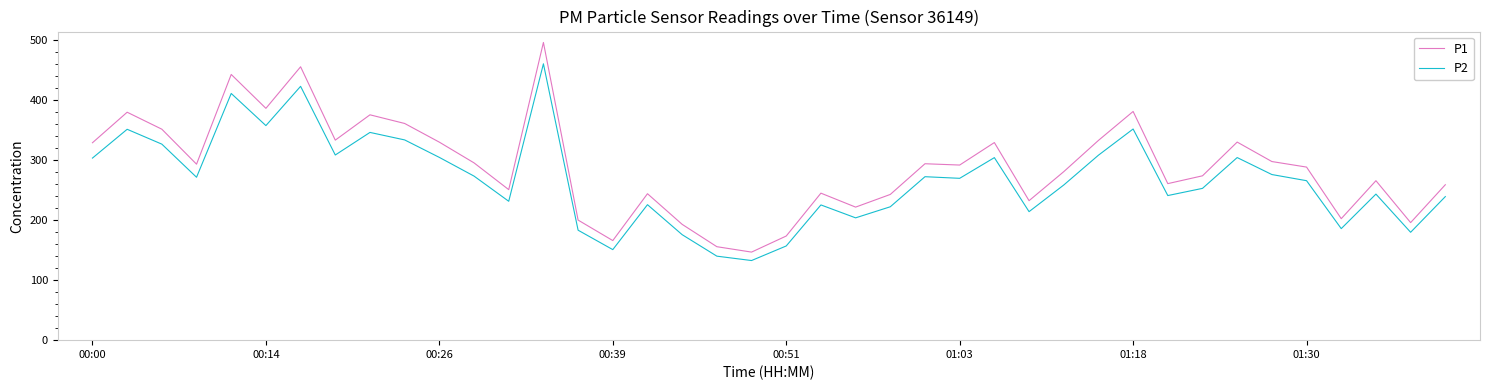

What is the greatest value displayed?

496.2